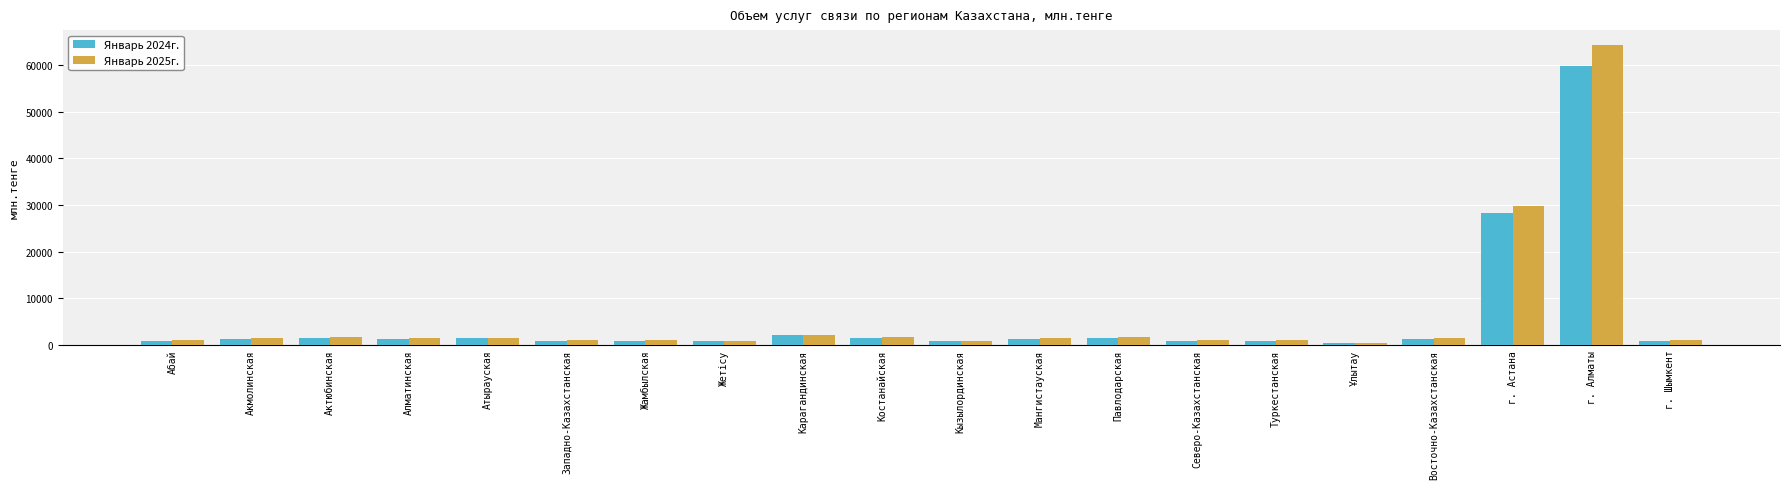

What is the label of the 3rd bar from the right?

г. Астана